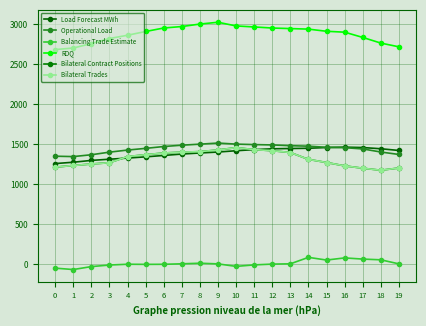

Between 9 and 13, which series saw the biggest shift?

RDQ